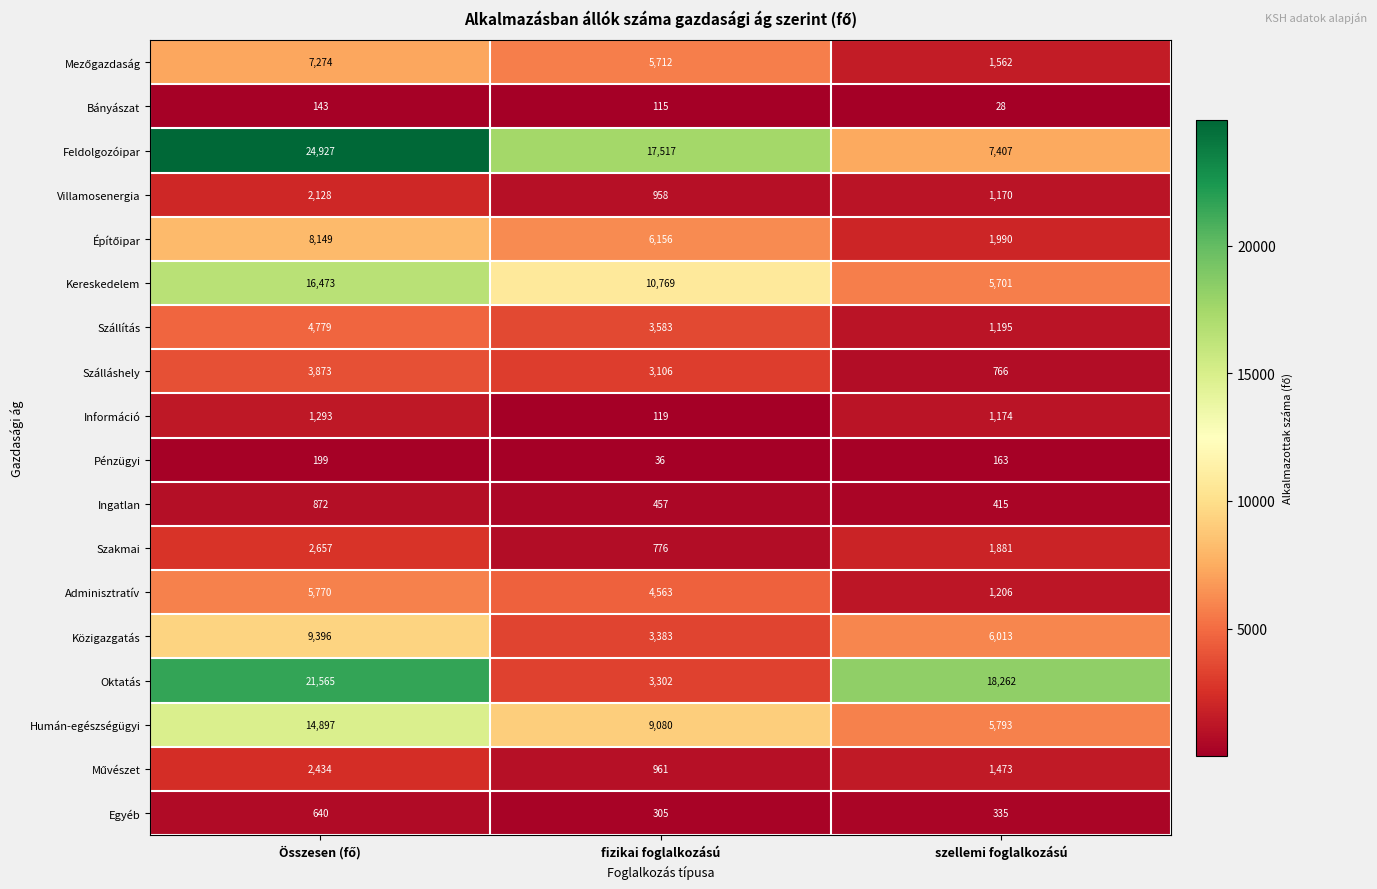

True or false: Bányászat has a value of 115 at fizikai foglalkozású.

True